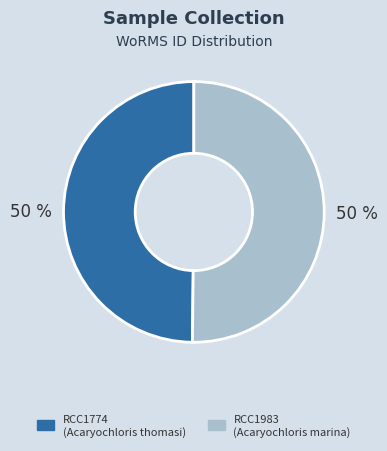

To the nearest percent, what portion does RCC1774 represent?

50%